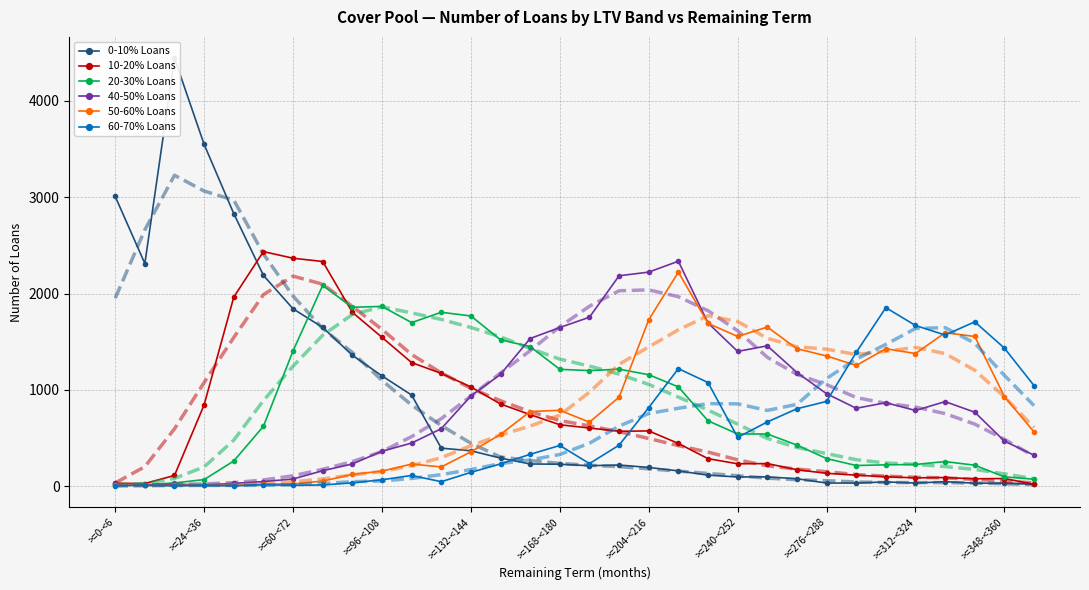

True or false: 20-30% Loans has more than 2 interior local peaks.

True